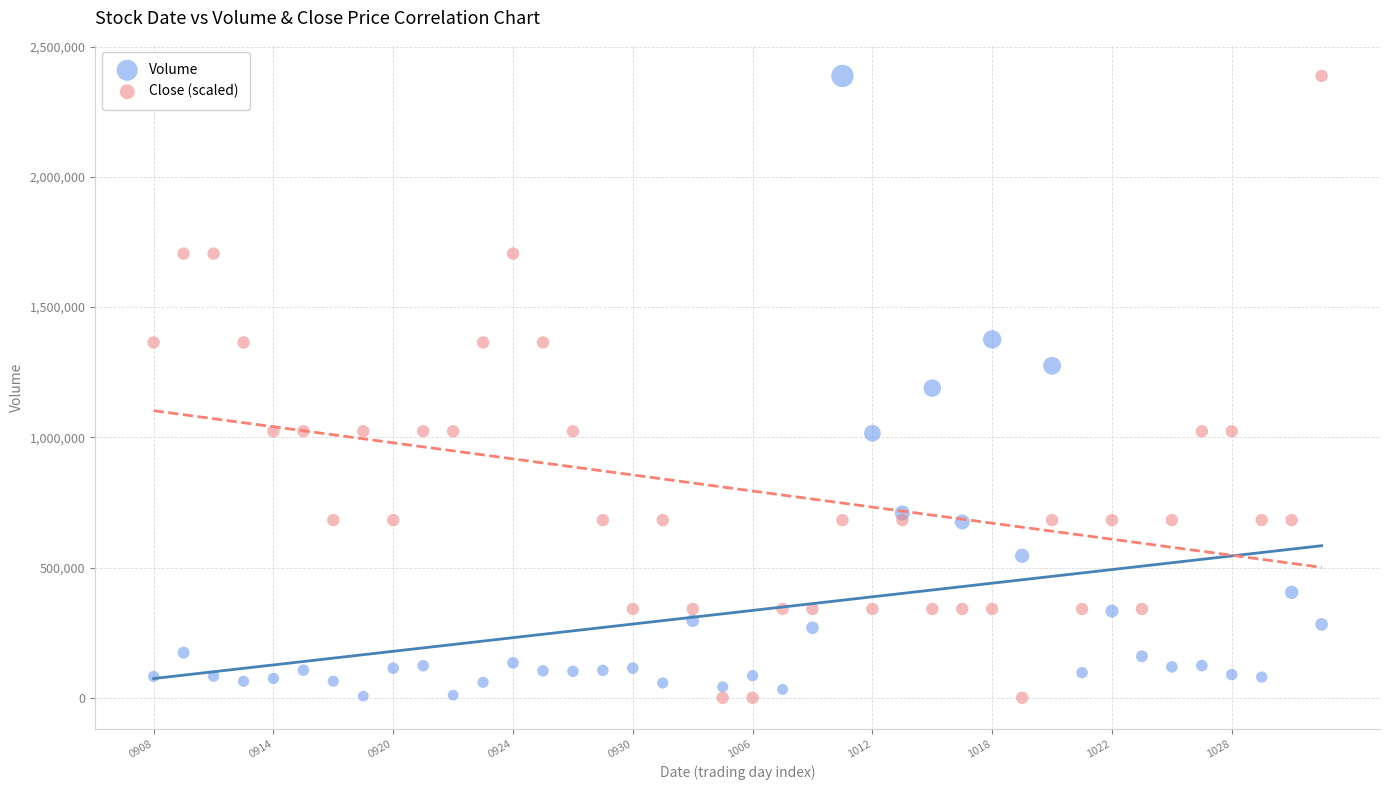

Across all data points, what is the range of Y values (max minus min)?

2387100.0